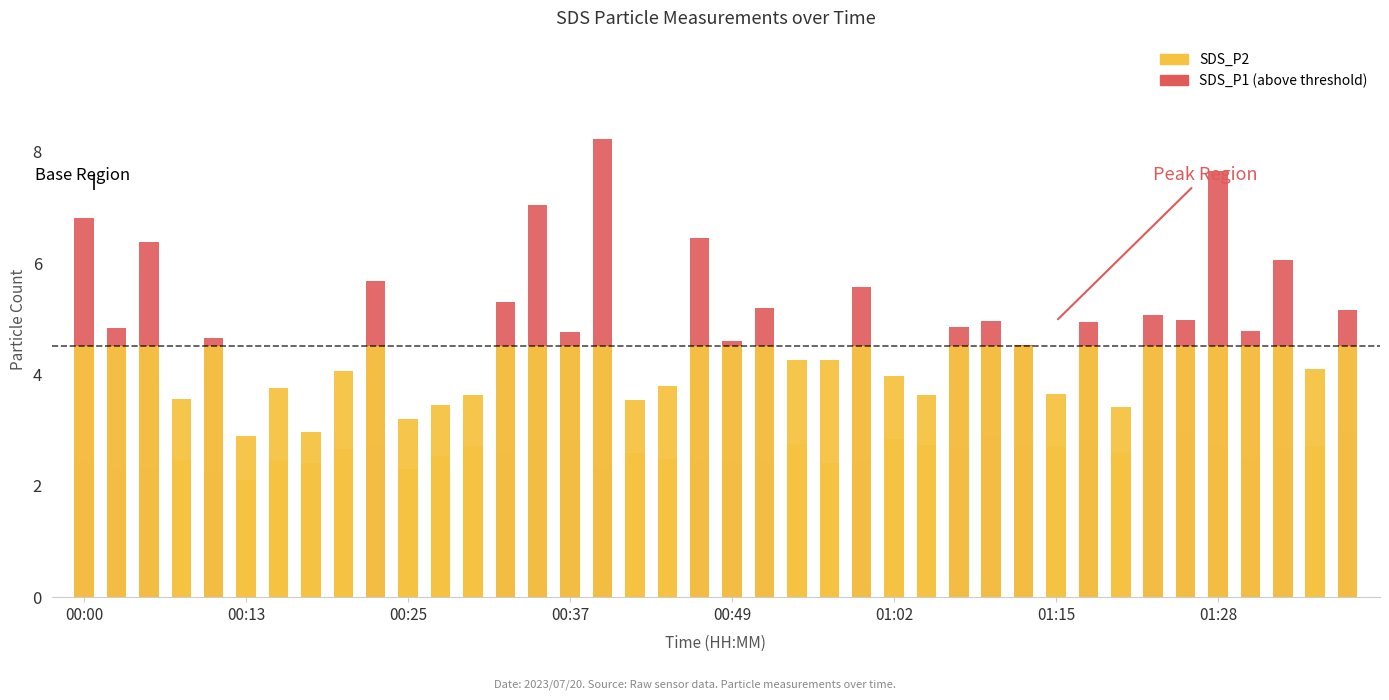

What is the difference between the maximum and second lowest values in the SDS_P1 (above threshold) series?

8.2